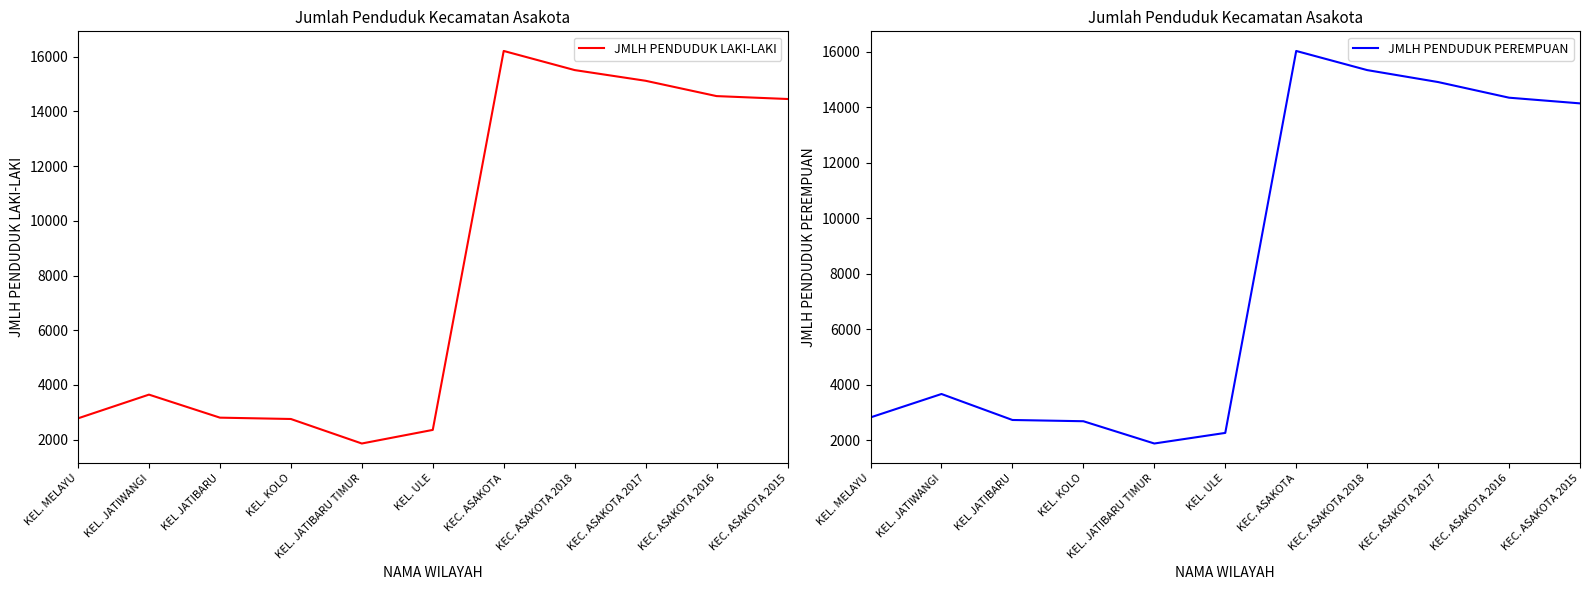

Which has a higher value, KEL. JATIBARU TIMUR or KEC. ASAKOTA 2016?

KEC. ASAKOTA 2016